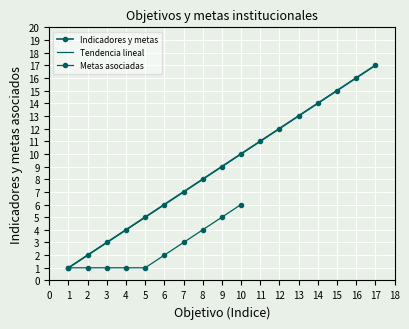

What is the approximate value at 1?

1